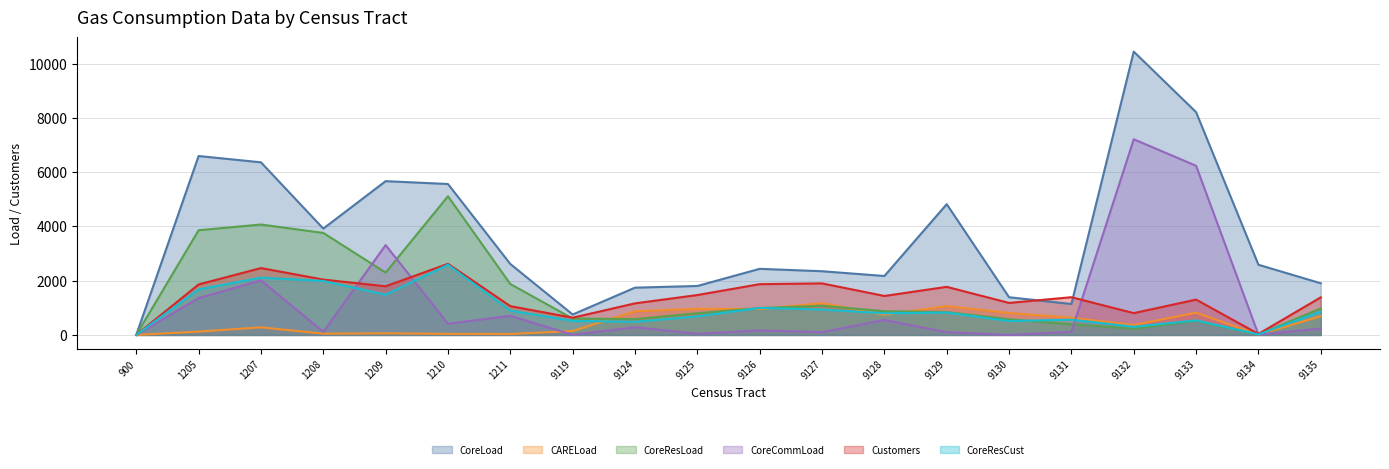

At which label is CoreResLoad closest to 2557?

1209